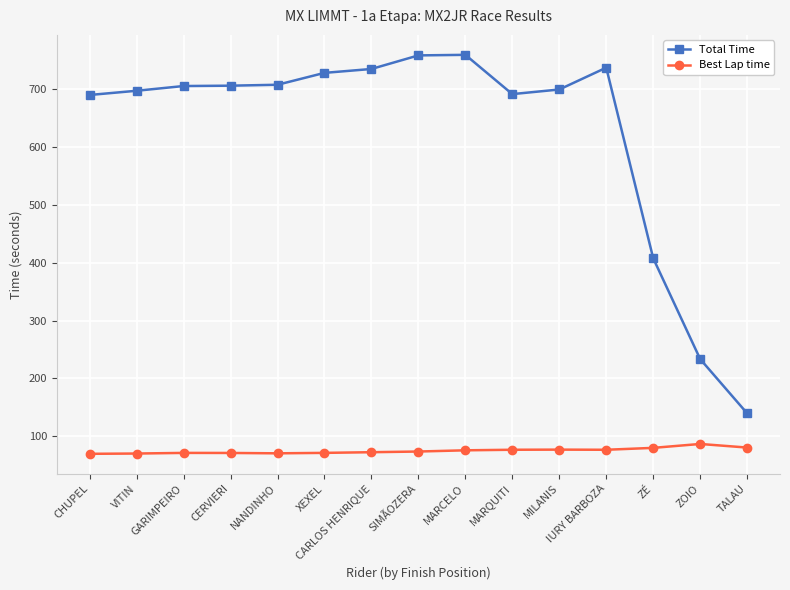

What is the value of the Total Time point at the 12th from the left?

737.5